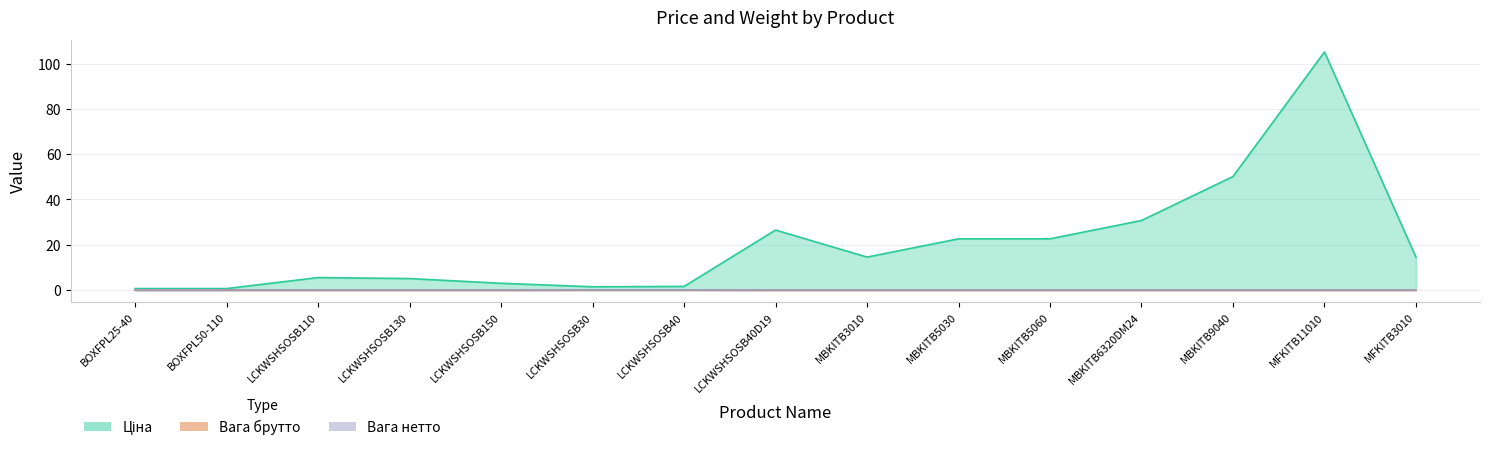

How many distinct data groups are displayed?

3